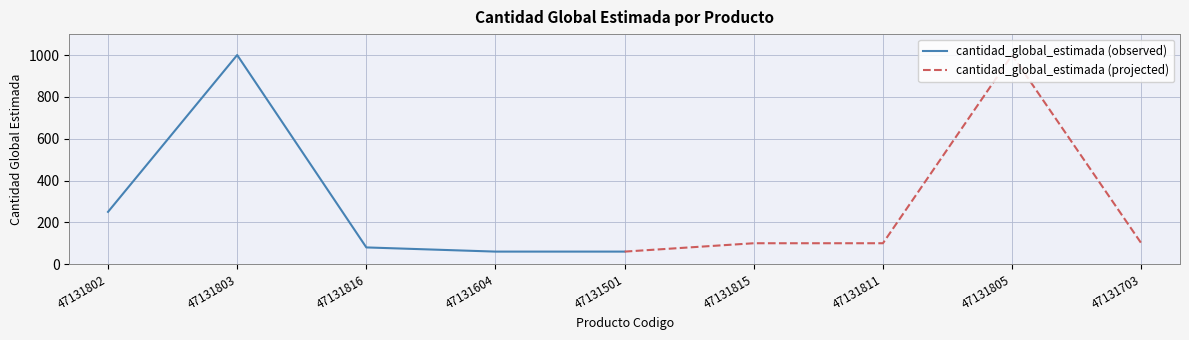

How many intersections are there between cantidad_global_estimada (observed) and cantidad_global_estimada (projected)?

1